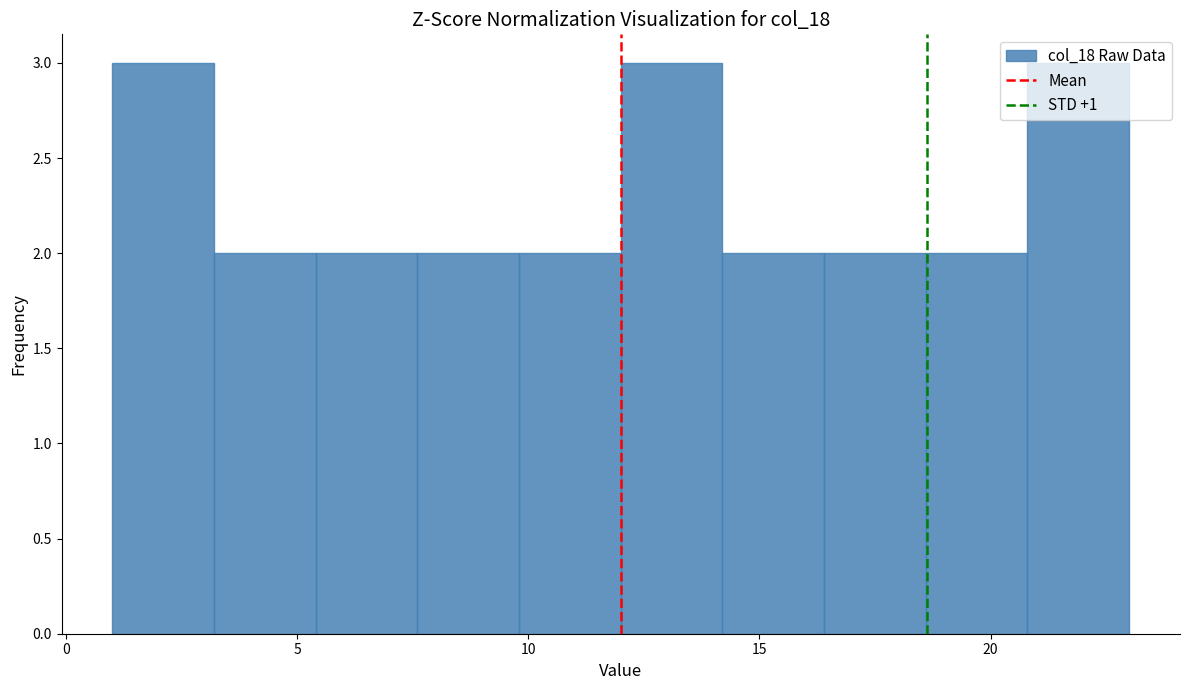

Reading left to right, list every bar in this chart as the range it spans on the x-axis followed by its height. Neither the bar edges nor the heights are printed on the chart, so give them approximately, as read against the axes.

1.0 to 3.2: 3
3.2 to 5.4: 2
5.4 to 7.6: 2
7.6 to 9.8: 2
9.8 to 12.0: 2
12.0 to 14.2: 3
14.2 to 16.4: 2
16.4 to 18.6: 2
18.6 to 20.8: 2
20.8 to 23.0: 3